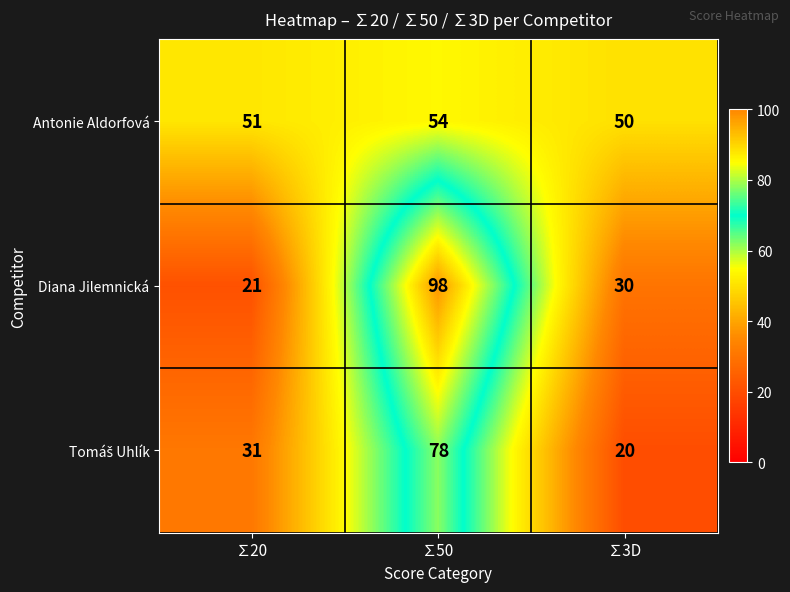

True or false: Antonie Aldorfová has a value of 81 at ∑20.

False